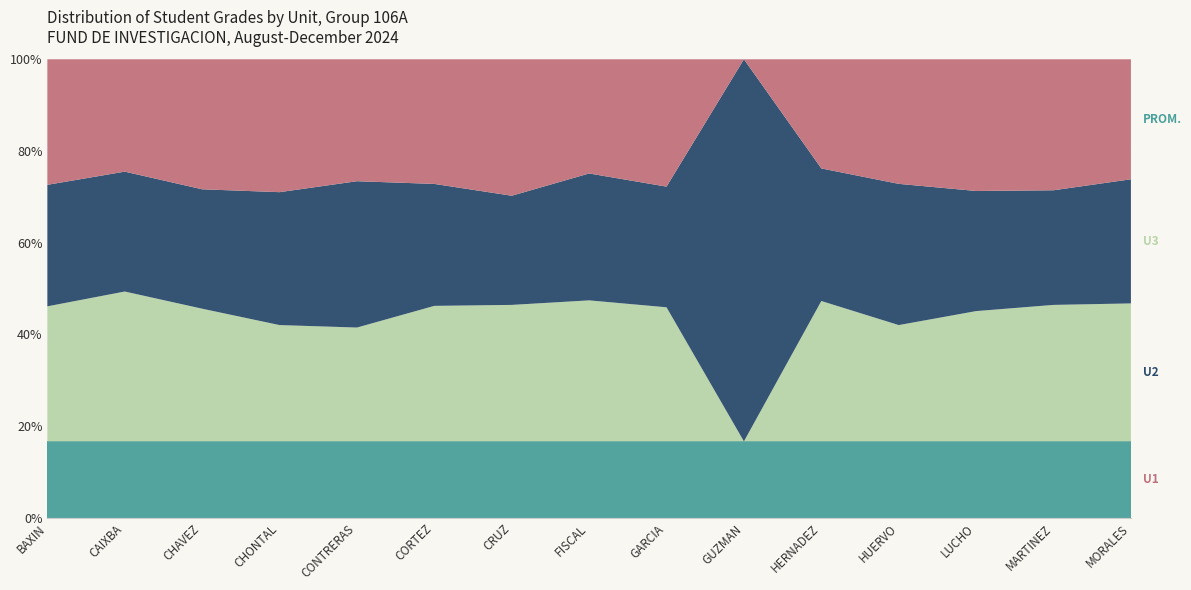

Reading left to right, transcribe all the data shown in this chart.

U1: BAXIN SOSME ABRIL=93.0	CAIXBA SINACA CADMIEL=75.0	CHAVEZ CADENA ESTRELLA=98.0	CHONTAL RIVAS JESUS YAMIL=80.0	CONTRERAS MELCHI CUAUHTEMOC=75.0	CORTEZ ESTRADA ERNESTO=92.0	CRUZ MARTINEZ KATHERINE=100.0	FISCAL INDIRA EILEENE=81.0	GARCIA ARTIGAS FRANCISCO JAVIER=95.0	GUZMAN RIVAS MARCO ALEJANDRO=0.0	HERNADEZ GOMEZ MARIANA=70.0	HUERVO MALAGA JOHANA=75.0	LUCHO RIOS ADIR ALEJANDRO=91.0	MARTINEZ ROMERO YESSENIA WENDOLIN=96.0	MORALES ESCOBAR JUAN CARLOS=87.0
U2: BAXIN SOSME ABRIL=90.0	CAIXBA SINACA CADMIEL=80.0	CHAVEZ CADENA ESTRELLA=90.0	CHONTAL RIVAS JESUS YAMIL=80.0	CONTRERAS MELCHI CUAUHTEMOC=90.0	CORTEZ ESTRADA ERNESTO=90.0	CRUZ MARTINEZ KATHERINE=80.0	FISCAL INDIRA EILEENE=90.0	GARCIA ARTIGAS FRANCISCO JAVIER=90.0	GUZMAN RIVAS MARCO ALEJANDRO=70.0	HERNADEZ GOMEZ MARIANA=85.0	HUERVO MALAGA JOHANA=85.0	LUCHO RIOS ADIR ALEJANDRO=83.0	MARTINEZ ROMERO YESSENIA WENDOLIN=84.0	MORALES ESCOBAR JUAN CARLOS=90.0
U3: BAXIN SOSME ABRIL=100.0	CAIXBA SINACA CADMIEL=100.0	CHAVEZ CADENA ESTRELLA=100.0	CHONTAL RIVAS JESUS YAMIL=70.0	CONTRERAS MELCHI CUAUHTEMOC=70.0	CORTEZ ESTRADA ERNESTO=100.0	CRUZ MARTINEZ KATHERINE=100.0	FISCAL INDIRA EILEENE=100.0	GARCIA ARTIGAS FRANCISCO JAVIER=100.0	GUZMAN RIVAS MARCO ALEJANDRO=0.0	HERNADEZ GOMEZ MARIANA=90.0	HUERVO MALAGA JOHANA=70.0	LUCHO RIOS ADIR ALEJANDRO=90.0	MARTINEZ ROMERO YESSENIA WENDOLIN=100.0	MORALES ESCOBAR JUAN CARLOS=100.0
PROM: BAXIN SOSME ABRIL=56.6	CAIXBA SINACA CADMIEL=51.0	CHAVEZ CADENA ESTRELLA=57.6	CHONTAL RIVAS JESUS YAMIL=46.0	CONTRERAS MELCHI CUAUHTEMOC=47.0	CORTEZ ESTRADA ERNESTO=56.4	CRUZ MARTINEZ KATHERINE=56.0	FISCAL INDIRA EILEENE=54.2	GARCIA ARTIGAS FRANCISCO JAVIER=57.0	GUZMAN RIVAS MARCO ALEJANDRO=14.0	HERNADEZ GOMEZ MARIANA=49.0	HUERVO MALAGA JOHANA=46.0	LUCHO RIOS ADIR ALEJANDRO=52.8	MARTINEZ ROMERO YESSENIA WENDOLIN=56.0	MORALES ESCOBAR JUAN CARLOS=55.4